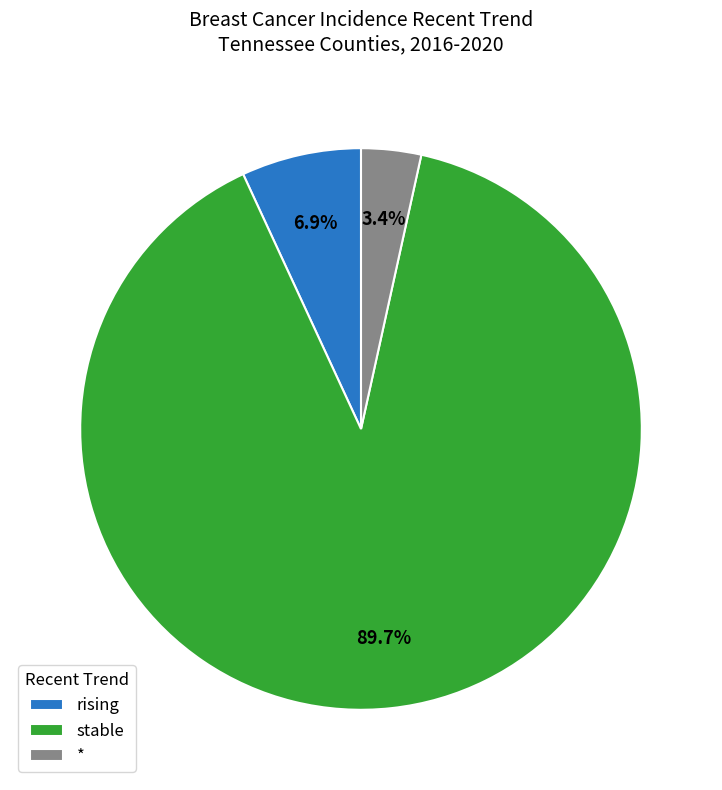

What percentage do stable and rising together represent?

96.6%